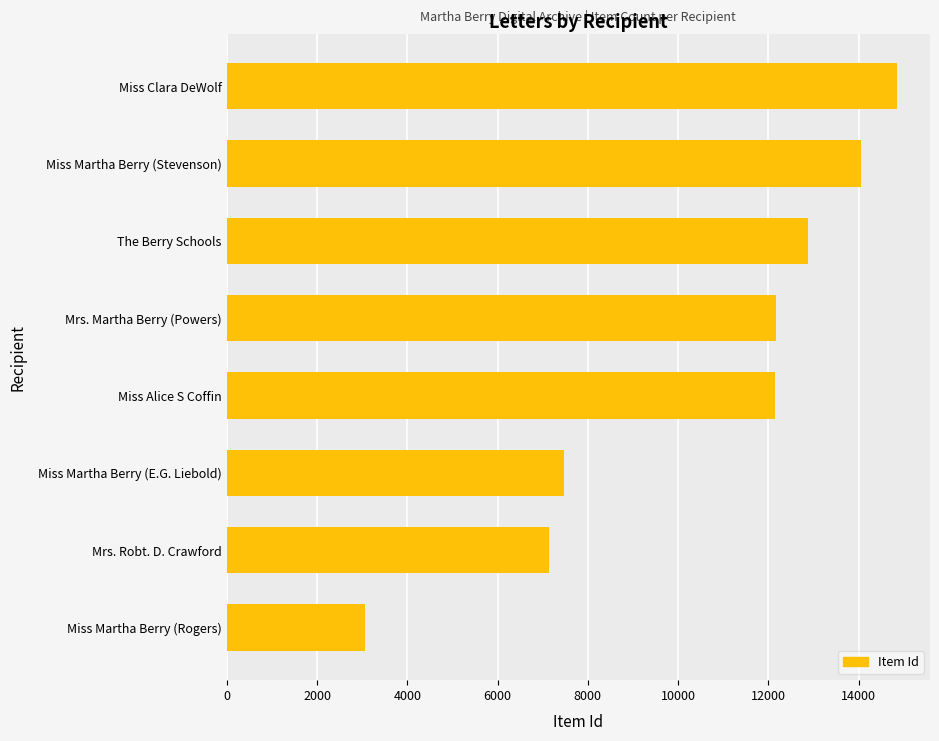

How many distinct data groups are displayed?

1